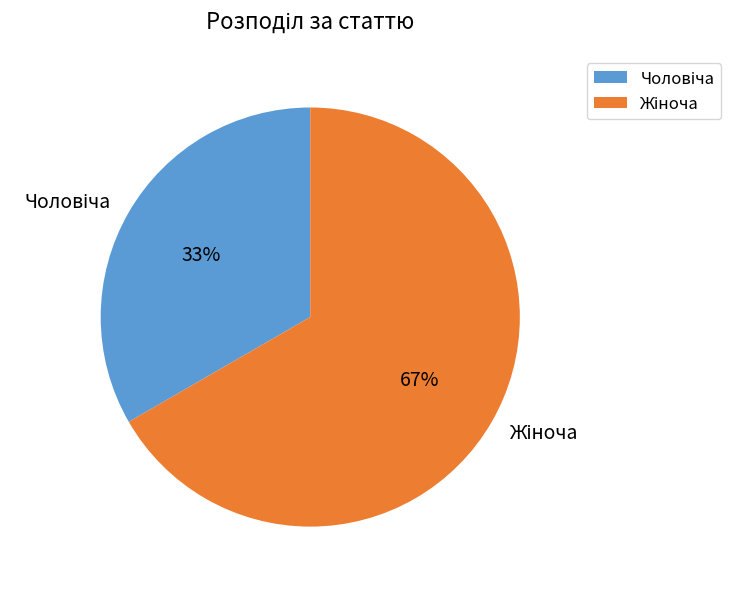

Does any single category account for the majority?

Yes